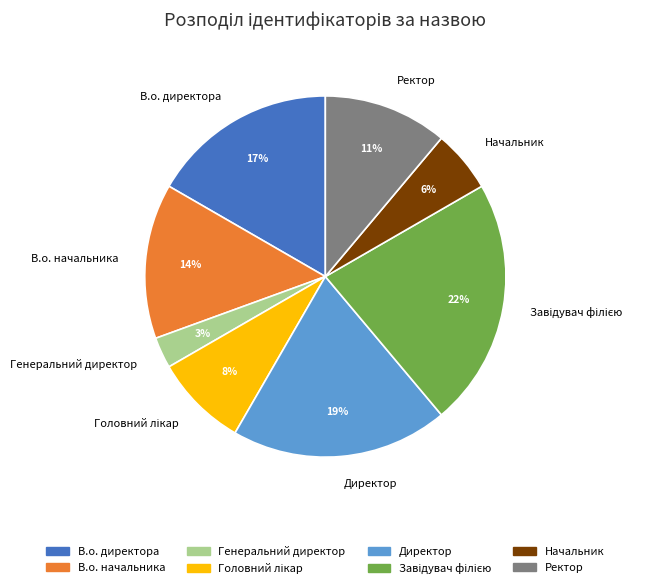

To the nearest percent, what percentage of the pie is Директор?

19%